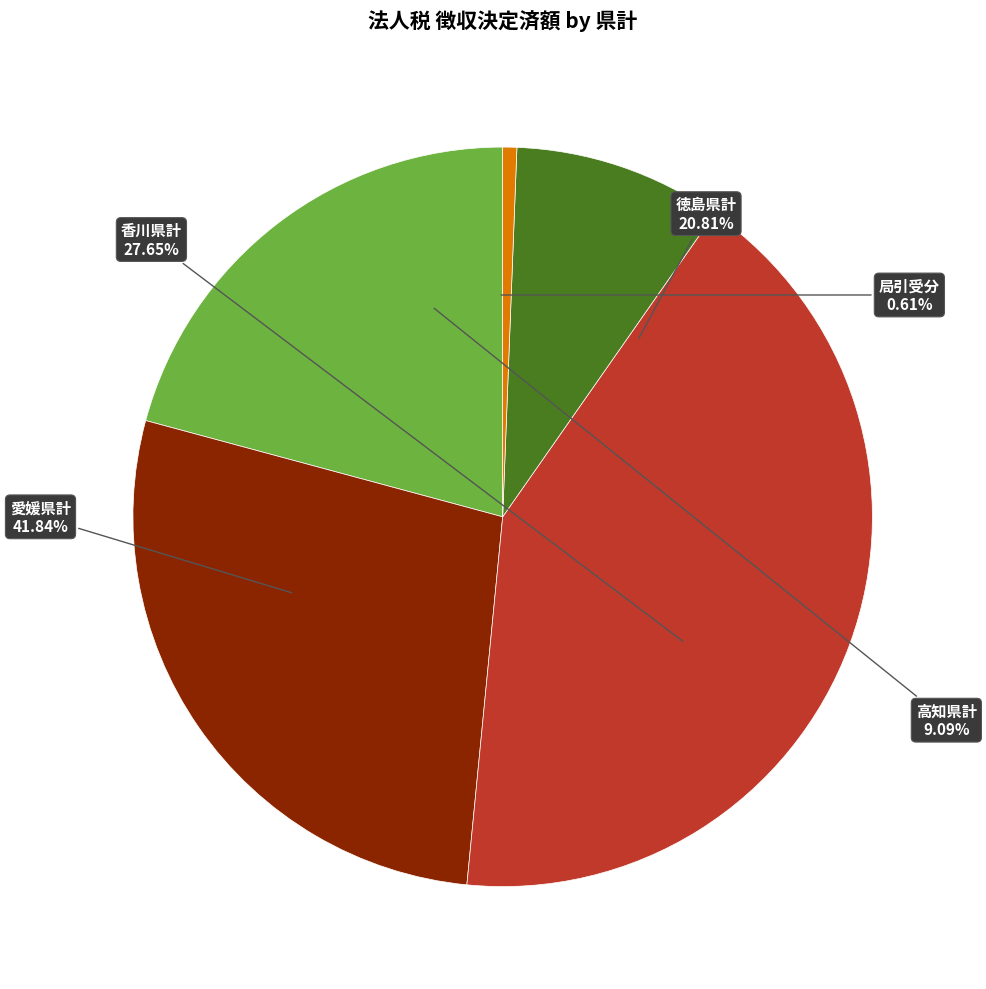

Is 局引受分 the majority of the pie?

No